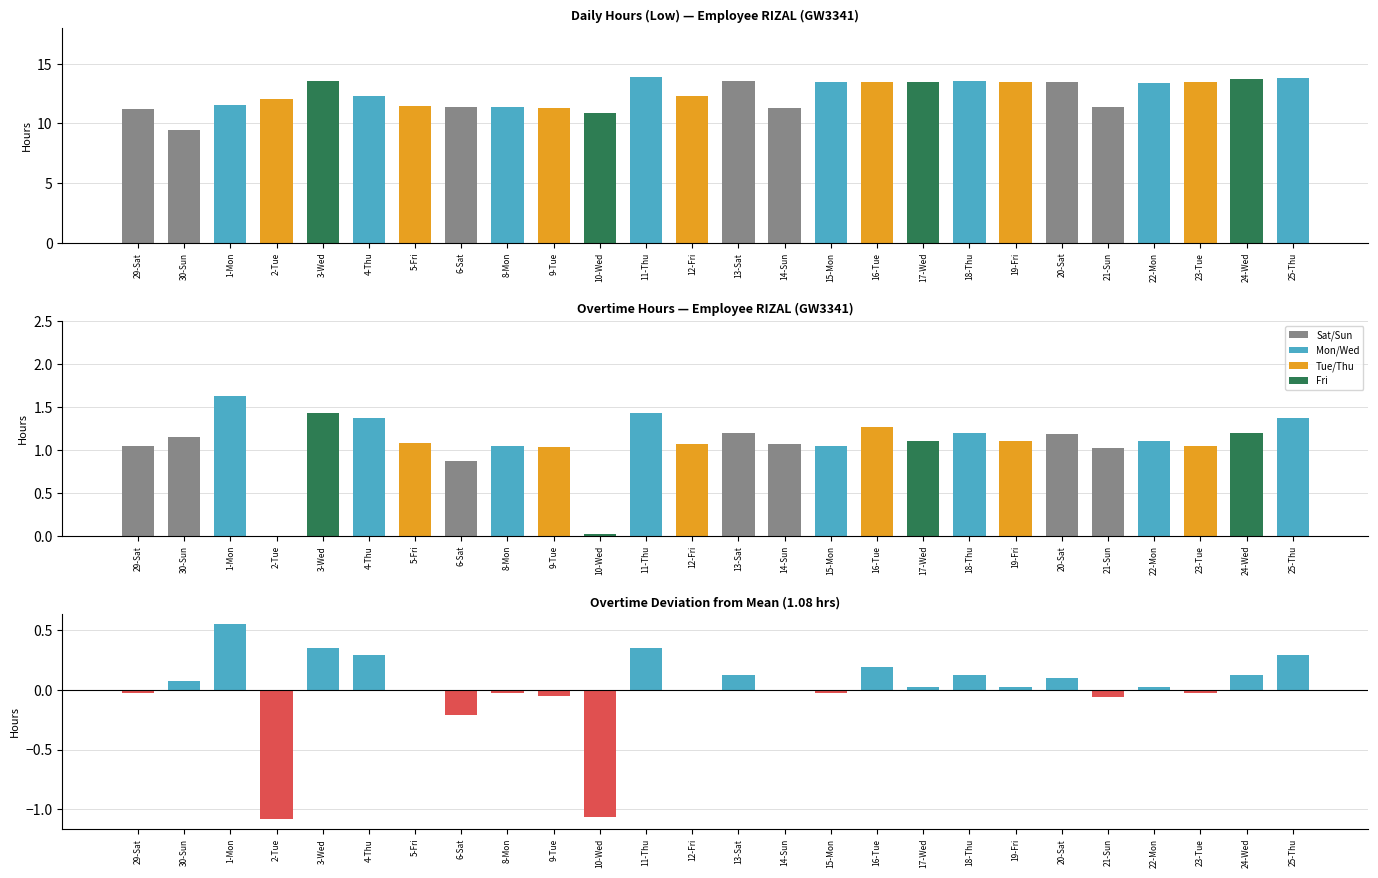

The Low series shows 13.5 at 18-Thu. True or false?

True